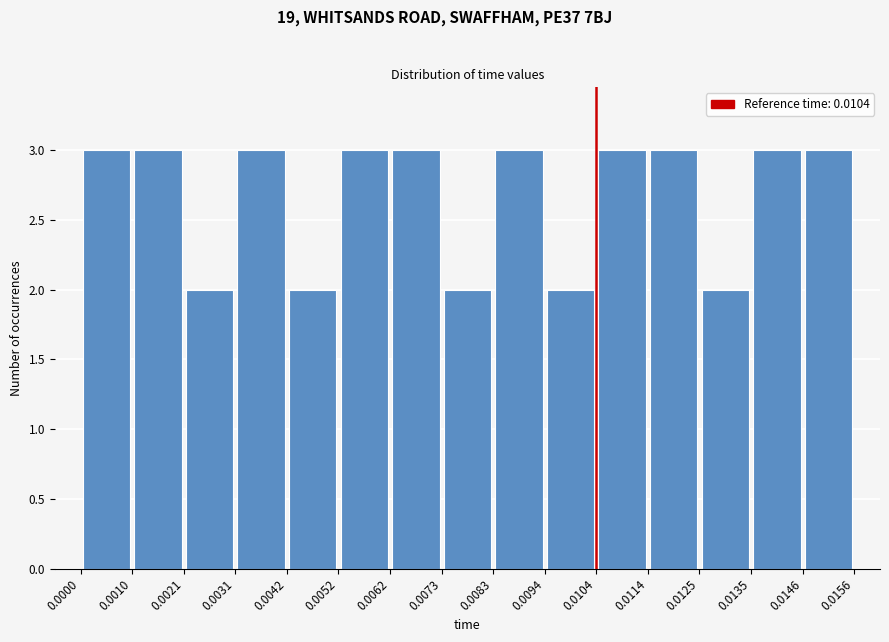

How tall is the bar that spans 0.0125 to 0.0135 on the x-axis? The values are not printed on the chart, so give them approximately, as read against the axis.

2